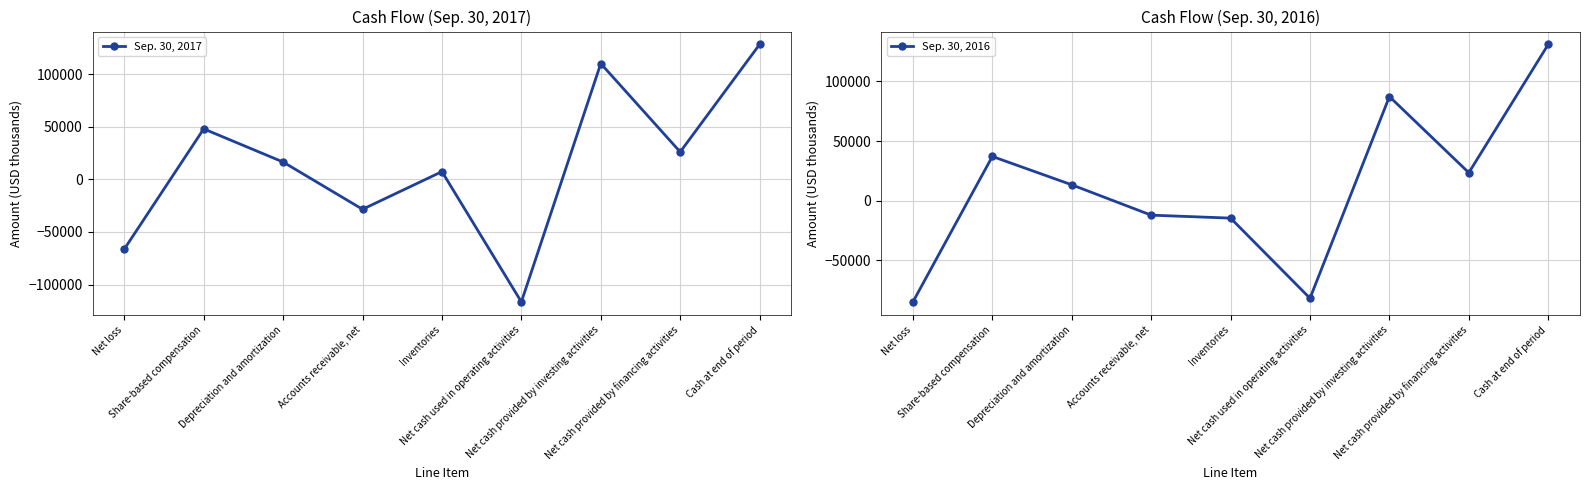

How many positive values does the Sep. 30, 2017 series have?

6